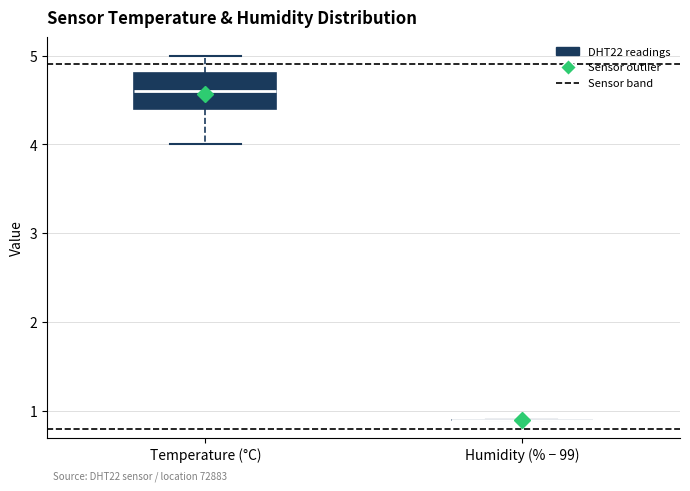

Reading left to right, transcribe this box plot: for each box, give where its median line is, the range the box spans, and where its two whiskers end, as read against the y-axis. The values are not printed on the chart, so give them approximately, as read against the axis.

Temperature (°C): median 4.6, box 4.4 to 4.8, whiskers 4.0 to 5.0
Humidity (% − 99): box collapsed to a line at 0.9, whiskers 0.9 to 0.9